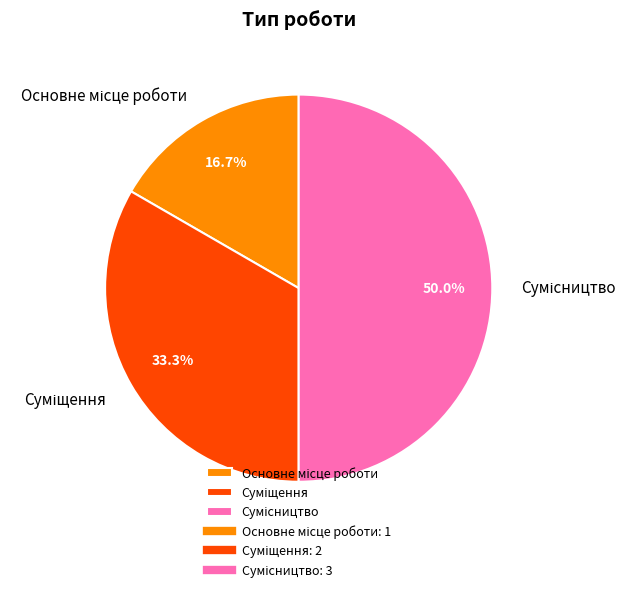

Rank the categories by value from highest to lowest.

Сумісництво, Суміщення, Основне місце роботи